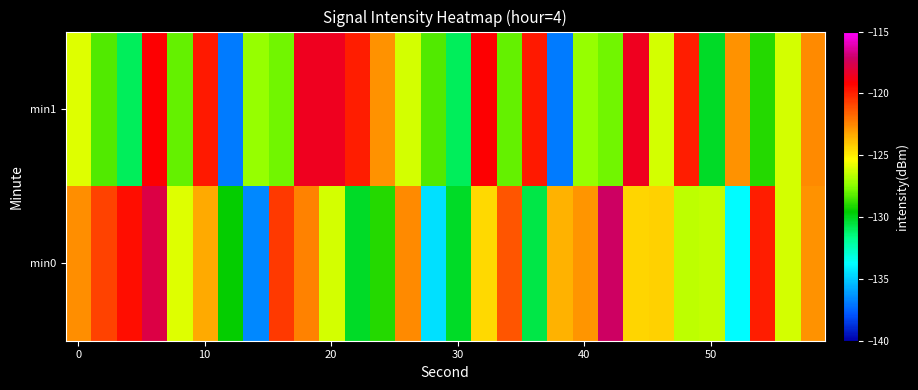

List the series in order of their overall mean, highest first.

min0, min1